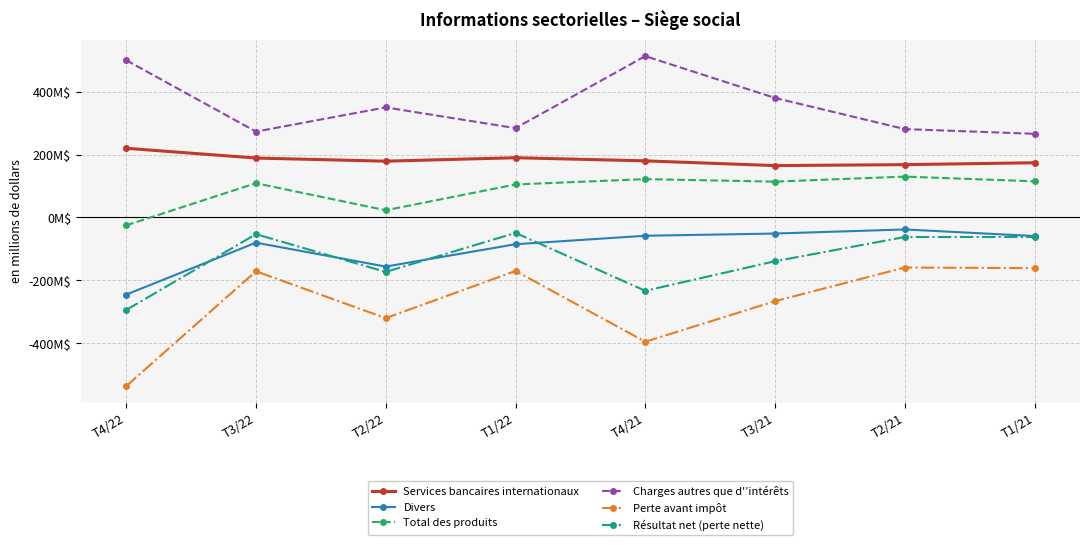

What position from the right is T2/21?

2